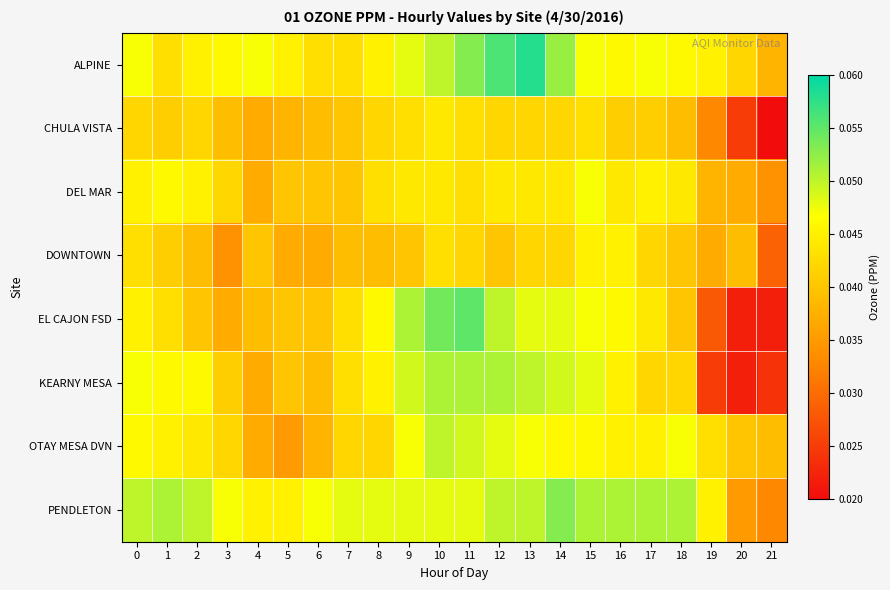

Rank the series at 12 from highest to lowest value.

ALPINE, KEARNY MESA, EL CAJON FSD, PENDLETON, OTAY MESA DVN, DEL MAR, CHULA VISTA, DOWNTOWN